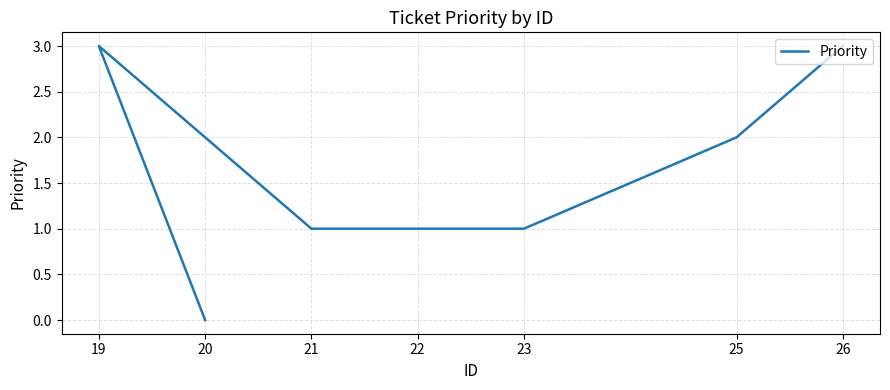

Is it true that the value at 26 is 3?

True